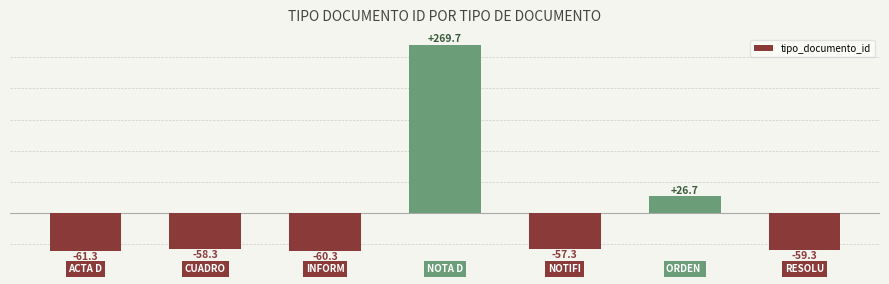

What is the value of the 7th bar from the left?

-59.3